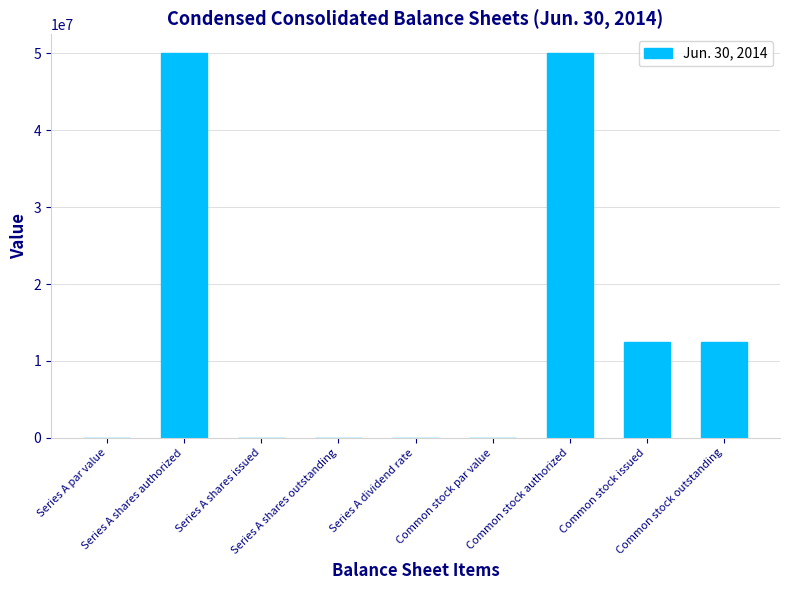

What is the greatest value displayed?

50000000.0